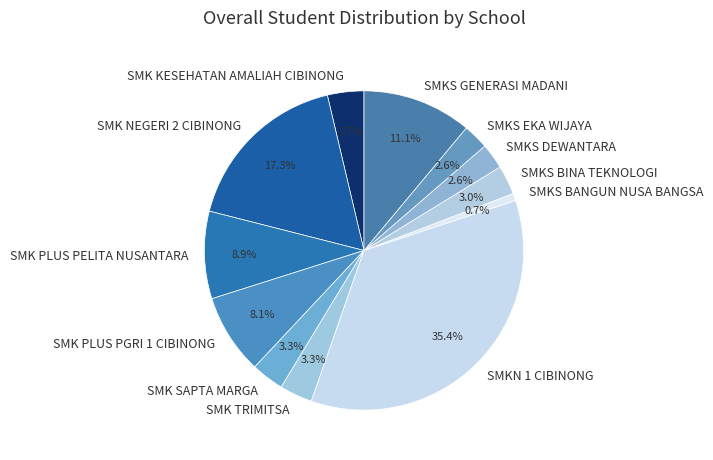

How many segments does this pie chart have?

12